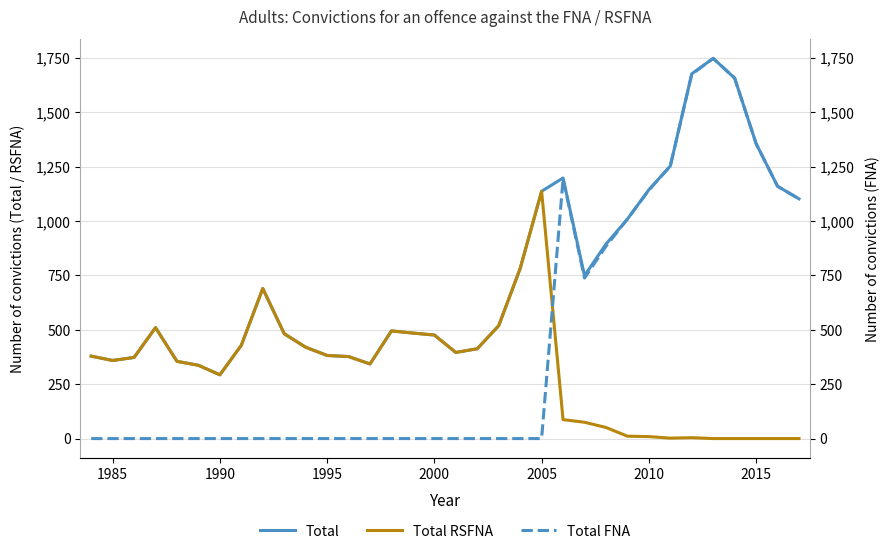

Reading right to left, transcribe all the data shown in this chart.

Total: 1102	1160	1356	1657	1748	1677	1253	1144	1009	894	749	1198	1137	782	519	413	396	476	485	495	343	377	382	420	482	690	429	293	337	355	510	373	359	379
Total RSFNA: 0	0	0	0	0	4	2	9	11	51	75	87	1137	782	519	413	396	476	485	495	343	377	382	420	482	690	429	293	337	355	510	373	359	379
Total FNA: 1102	1160	1356	1657	1748	1675	1253	1142	1009	884	738	1194	0	0	0	0	0	0	0	0	0	0	0	0	0	0	0	0	0	0	0	0	0	0